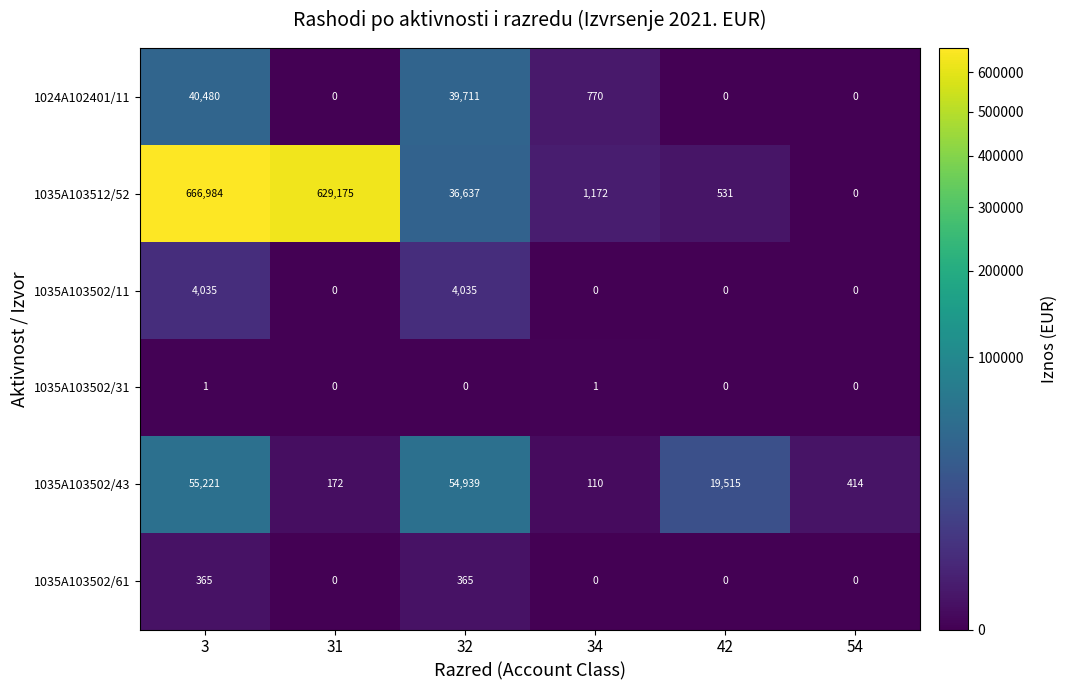

The 1035A103512/52 series shows 36637 at 32. True or false?

True